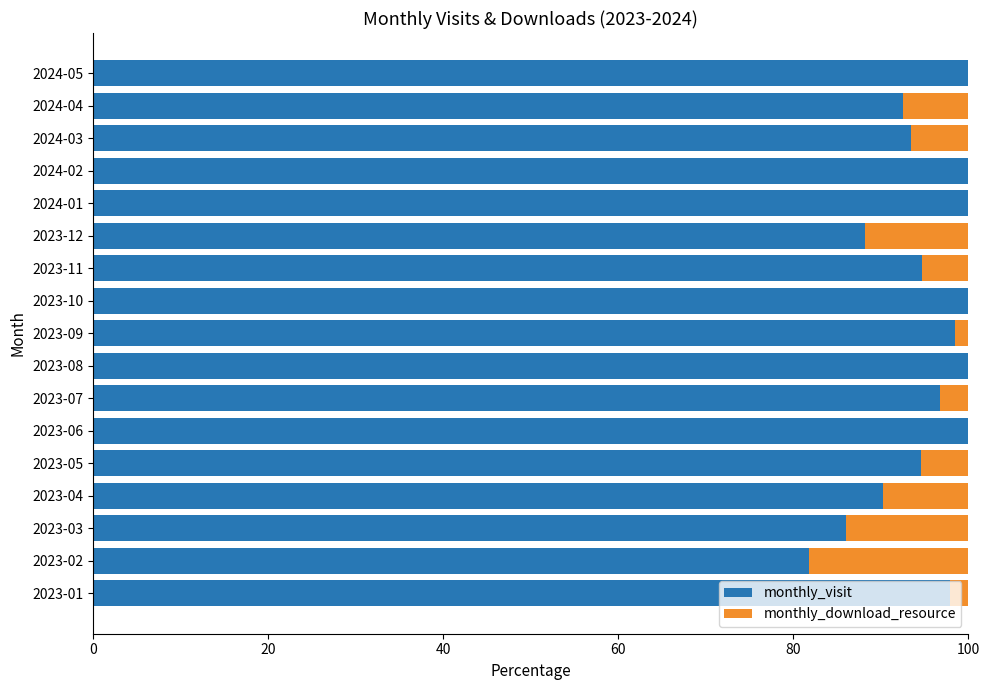

True or false: monthly_visit has a value of 139.8 at 2023-12.

False